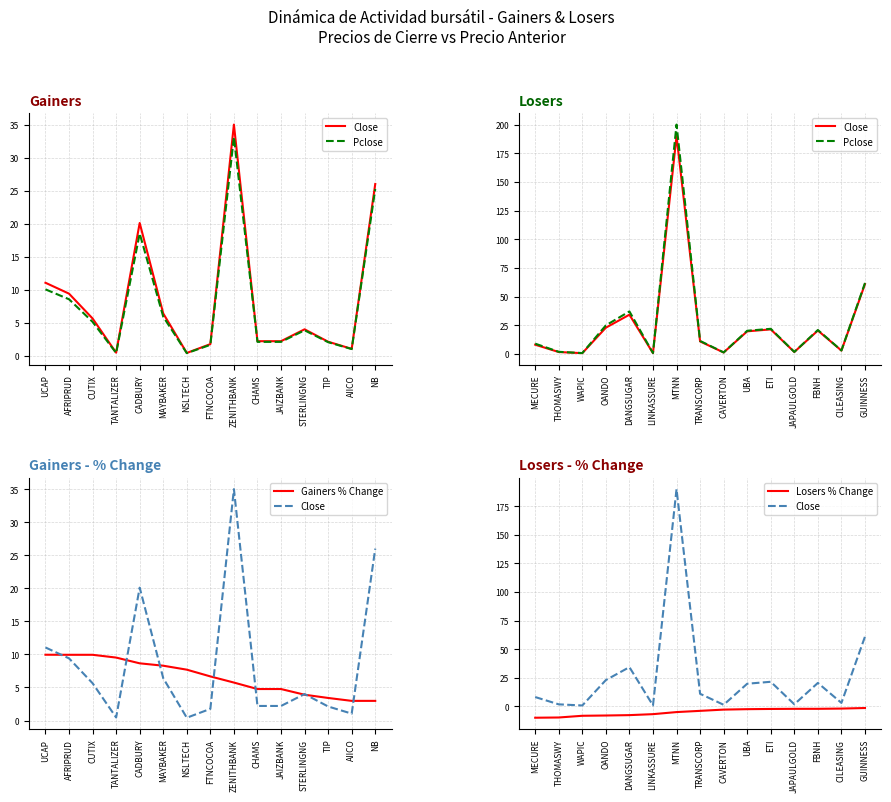

What is the label of the 14th point from the left?

AIICO